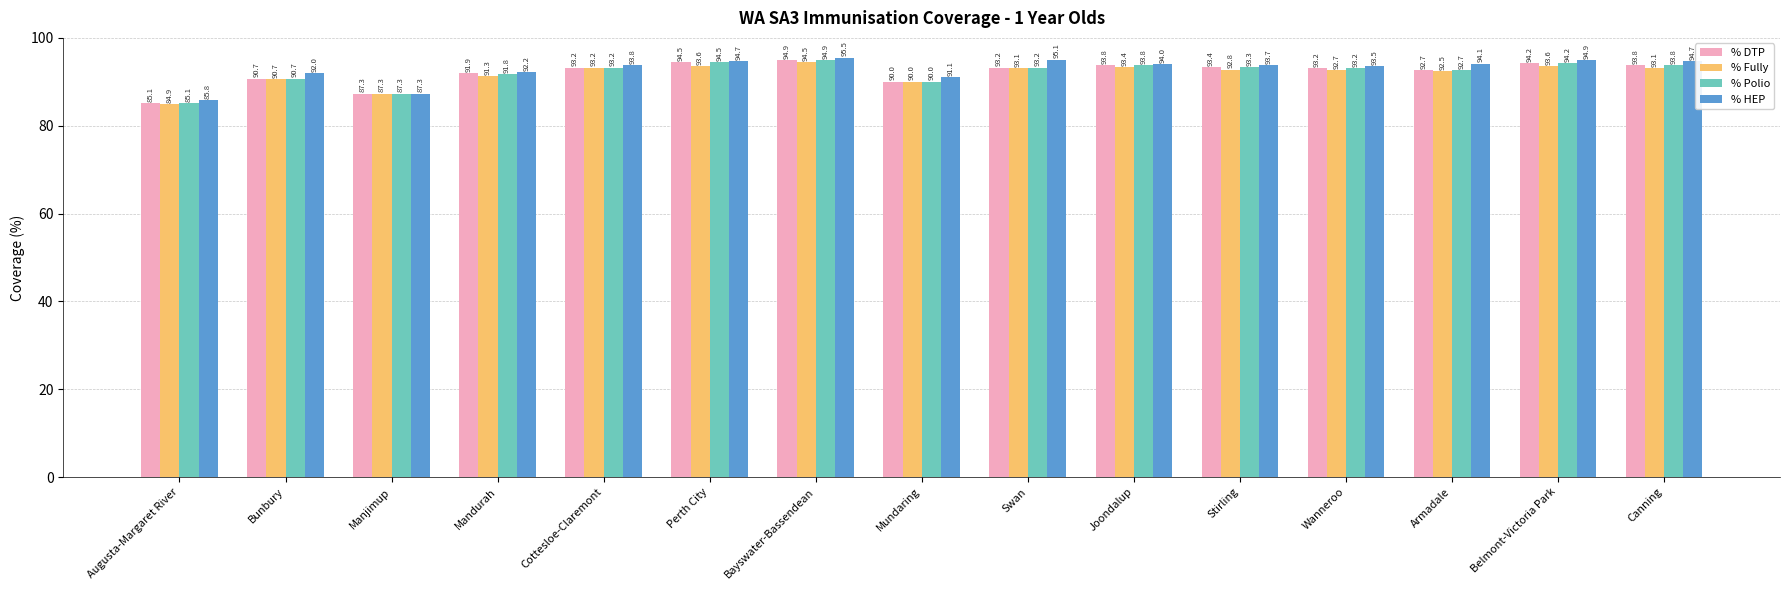

Is it true that % DTP equals 94.9 at Bayswater-Bassendean?

True